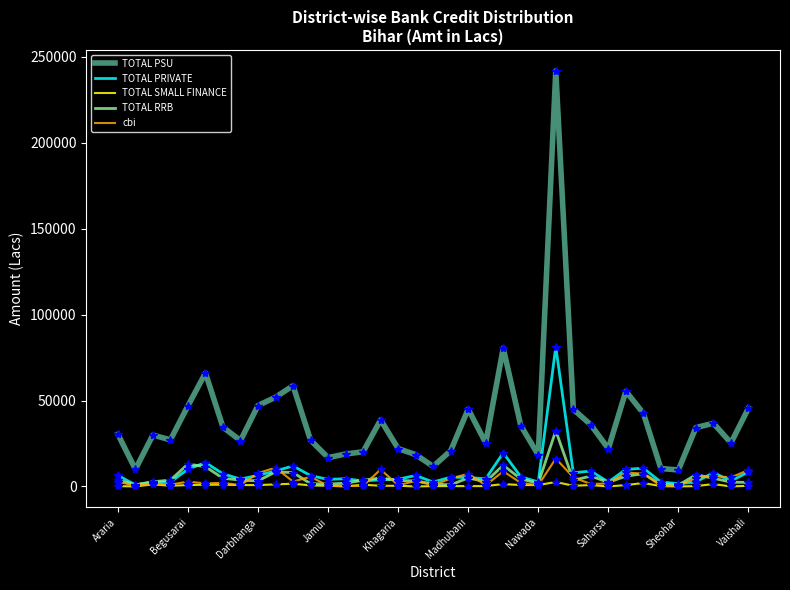

List the series in order of their peak value, highest first.

TOTAL PSU, TOTAL PRIVATE, TOTAL RRB, cbi, TOTAL SMALL FINANCE